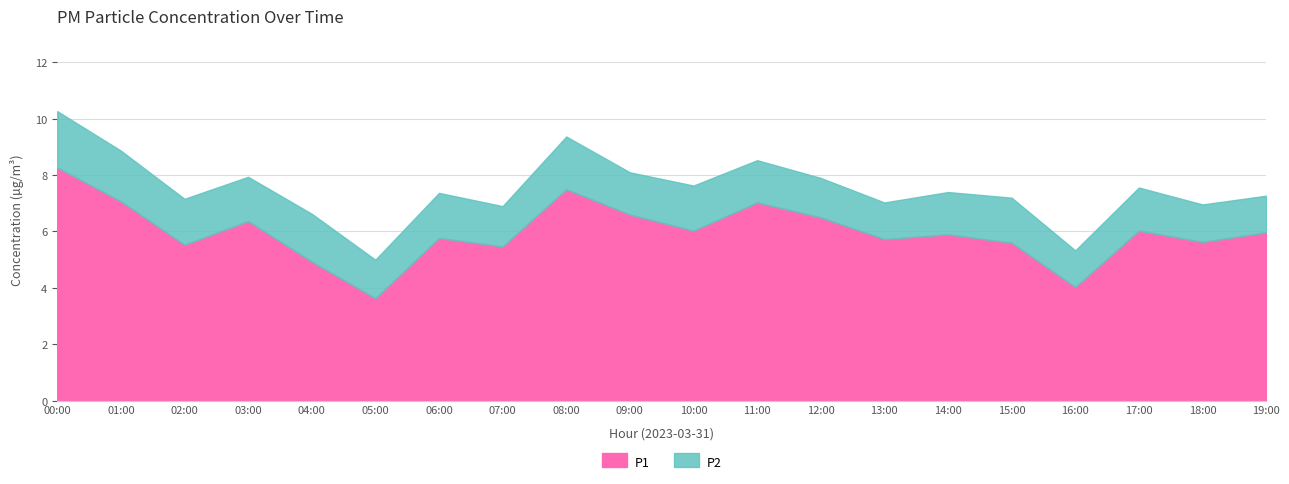

Reading left to right, what are all the values shown in this chart?

P1: 00:00=8.3	01:00=7.1	02:00=5.5	03:00=6.4	04:00=4.9	05:00=3.6	06:00=5.8	07:00=5.5	08:00=7.5	09:00=6.6	10:00=6.0	11:00=7.0	12:00=6.5	13:00=5.7	14:00=5.9	15:00=5.6	16:00=4.0	17:00=6.0	18:00=5.6	19:00=6.0
P2: 00:00=2.0	01:00=1.8	02:00=1.6	03:00=1.6	04:00=1.7	05:00=1.4	06:00=1.6	07:00=1.4	08:00=1.9	09:00=1.5	10:00=1.6	11:00=1.5	12:00=1.4	13:00=1.3	14:00=1.5	15:00=1.6	16:00=1.3	17:00=1.5	18:00=1.3	19:00=1.3